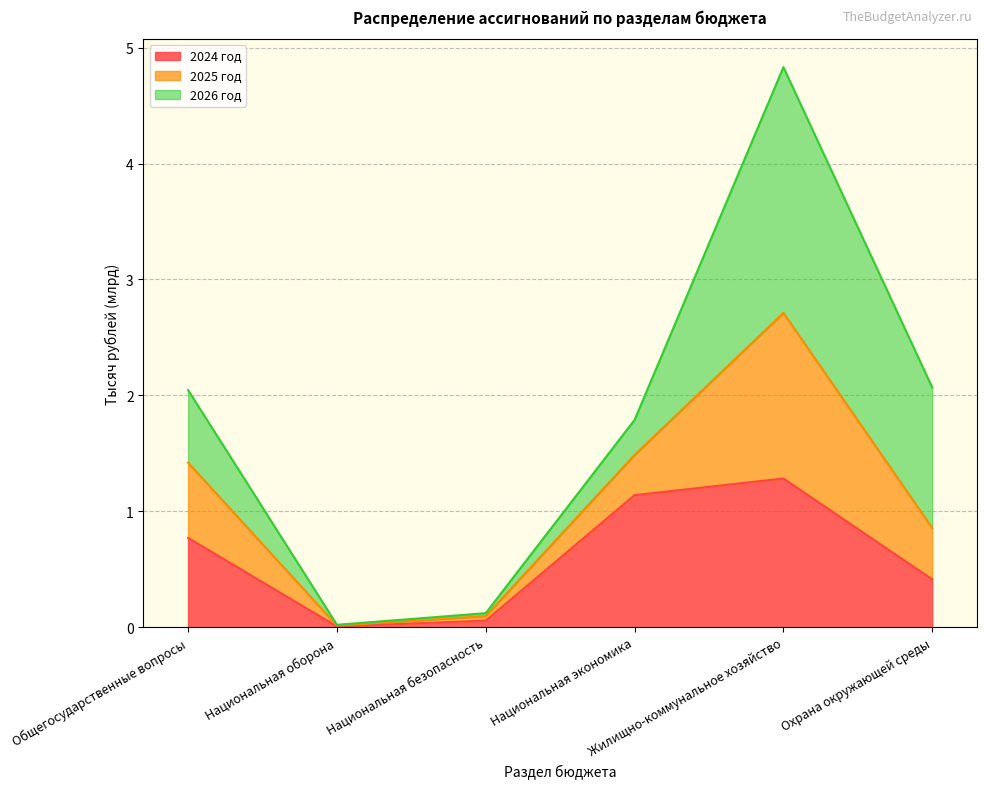

What is the maximum value for 2024 год?

1.3